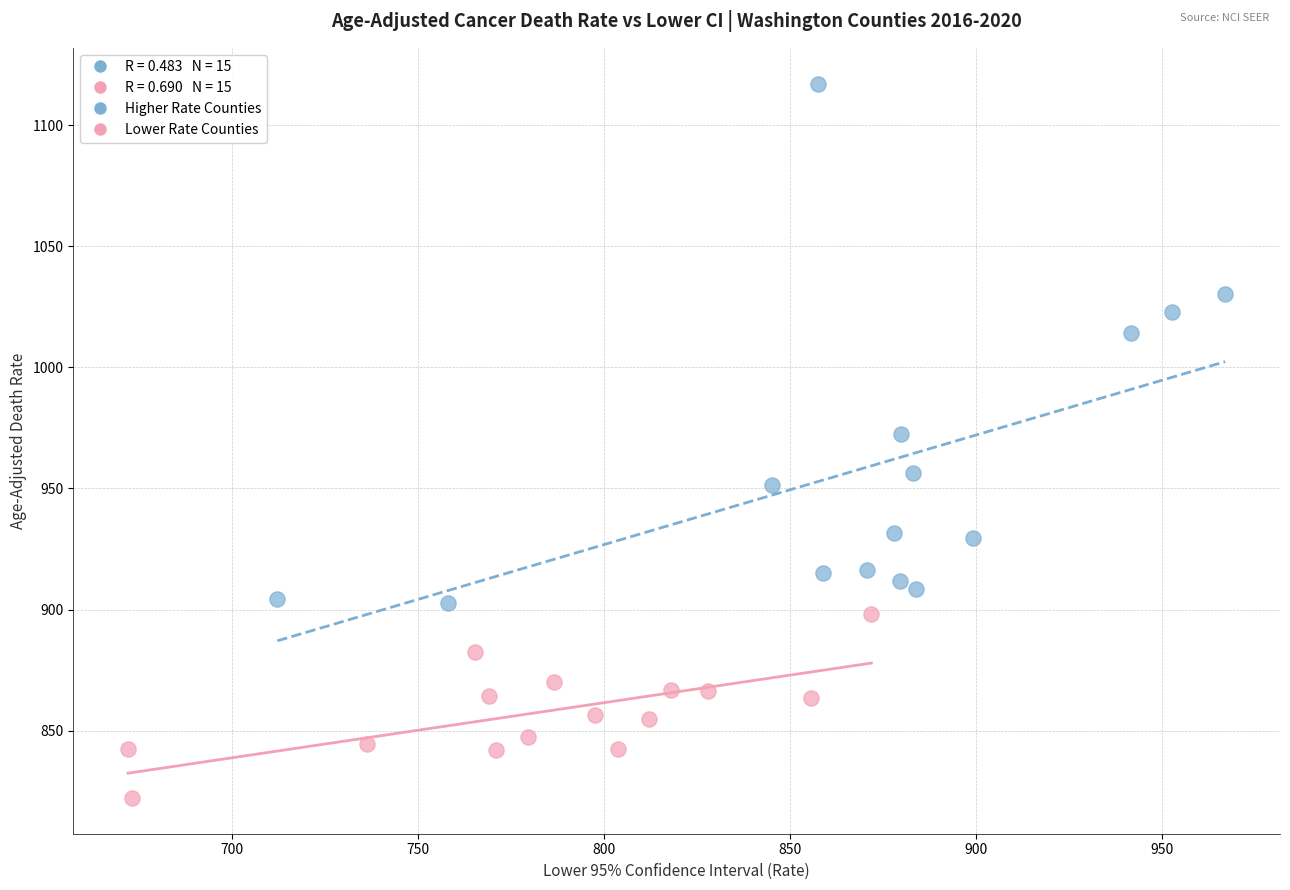

Which series reaches the maximum Y coordinate?

Higher Rate Counties